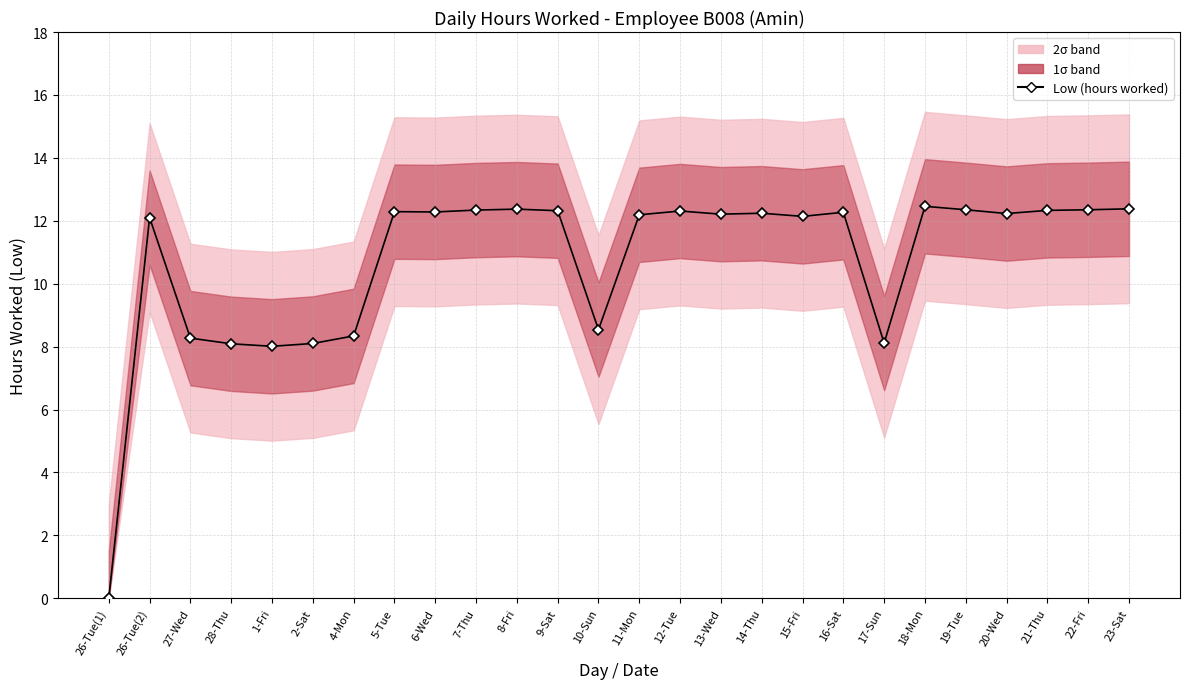

Where does the data first go above 12?

26-Tue(2)